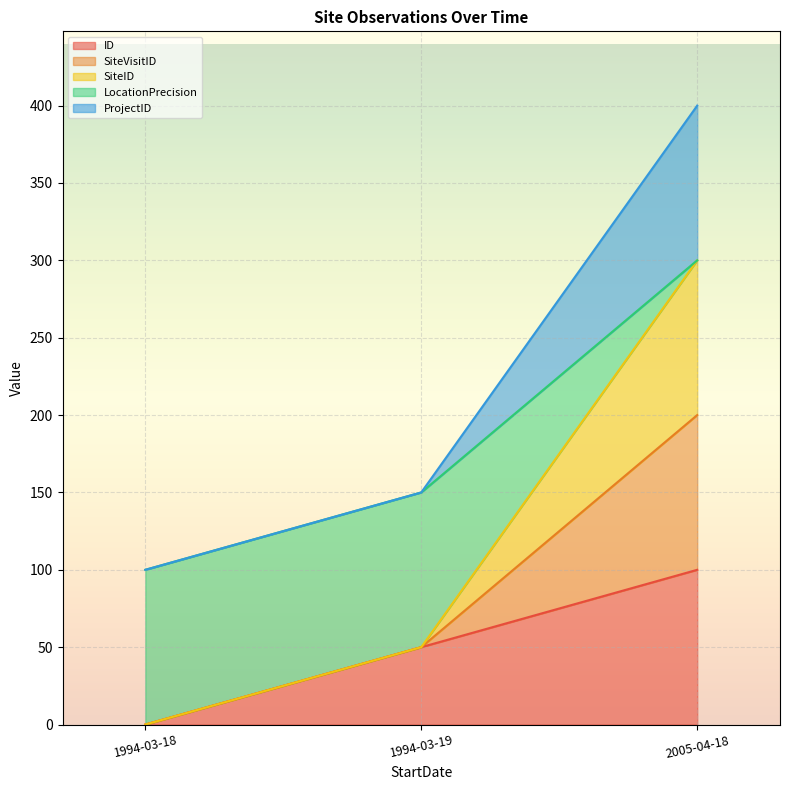

At which category is the sum across all series the highest?

2005-04-18